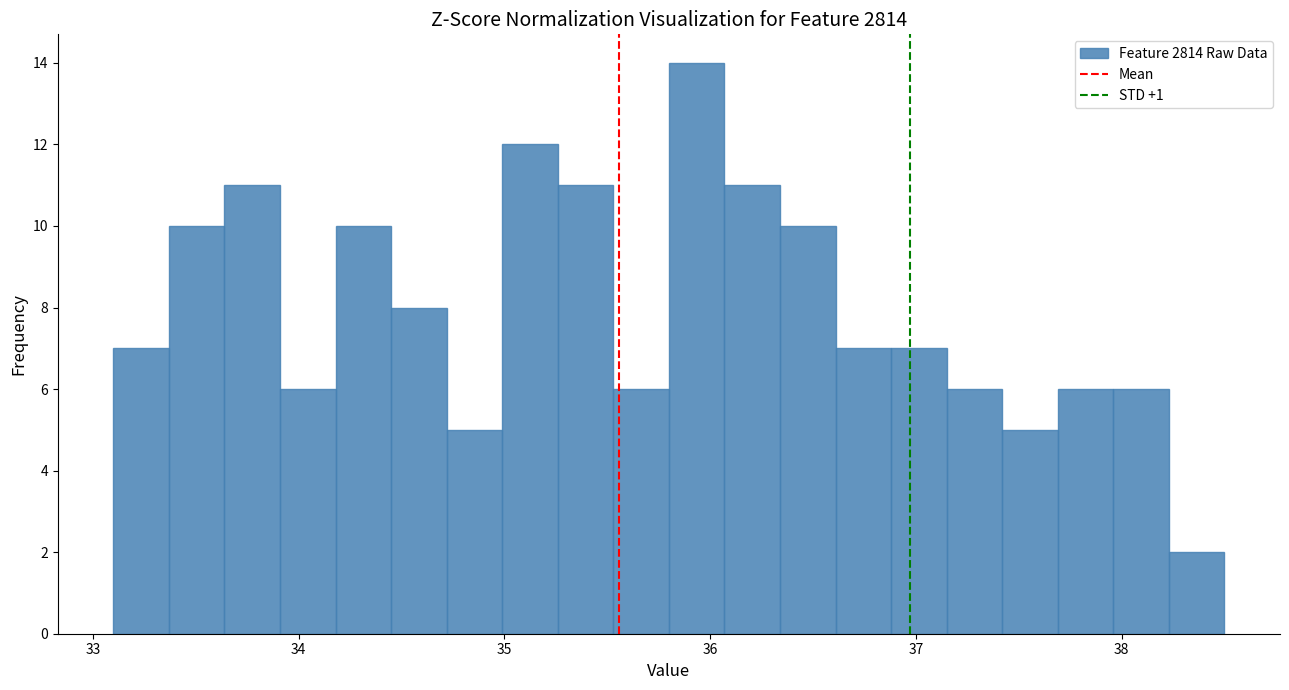

Read against the x-axis, roughly where is the centre of the tallest bar?

35.9